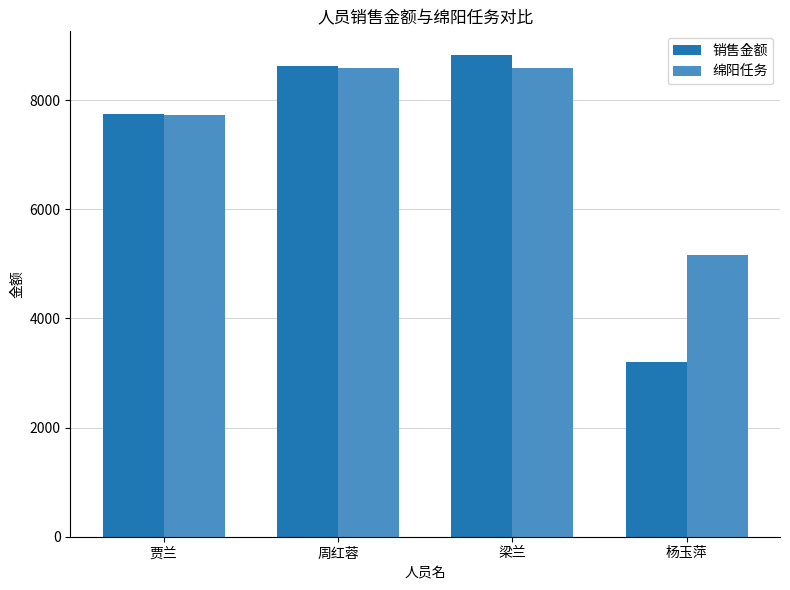

What is the label of the 2nd bar from the left?

周红蓉